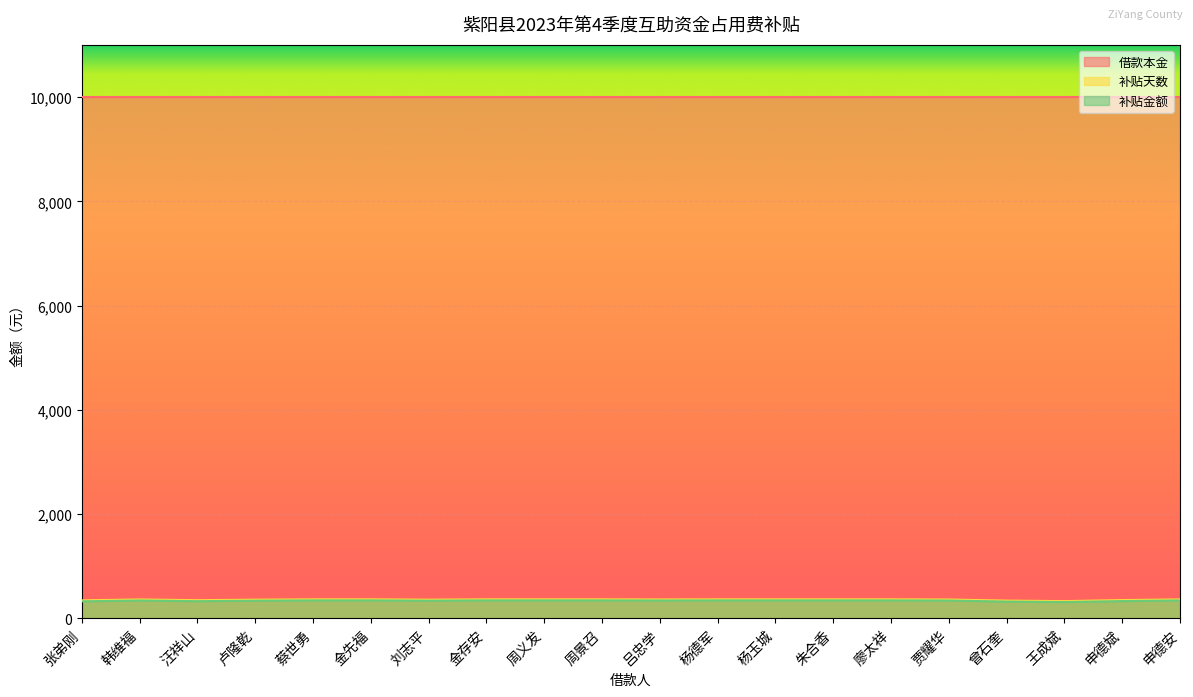

In 补贴金额, how many points are higher than both neighbors (excluding endpoints)?

1